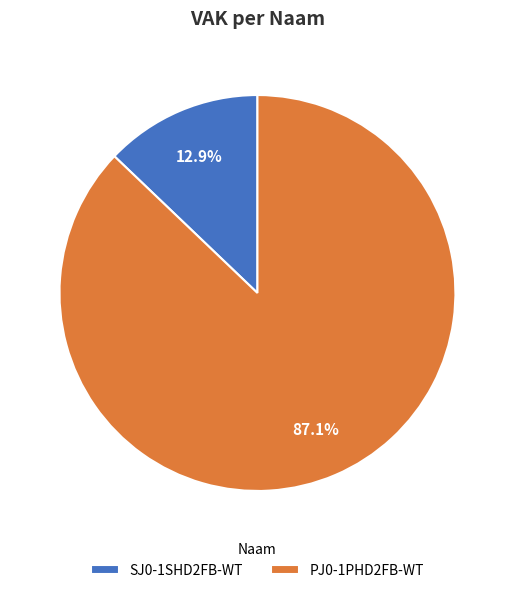

To the nearest percent, what percentage of the pie is SJ0-1SHD2FB-WT?

13%